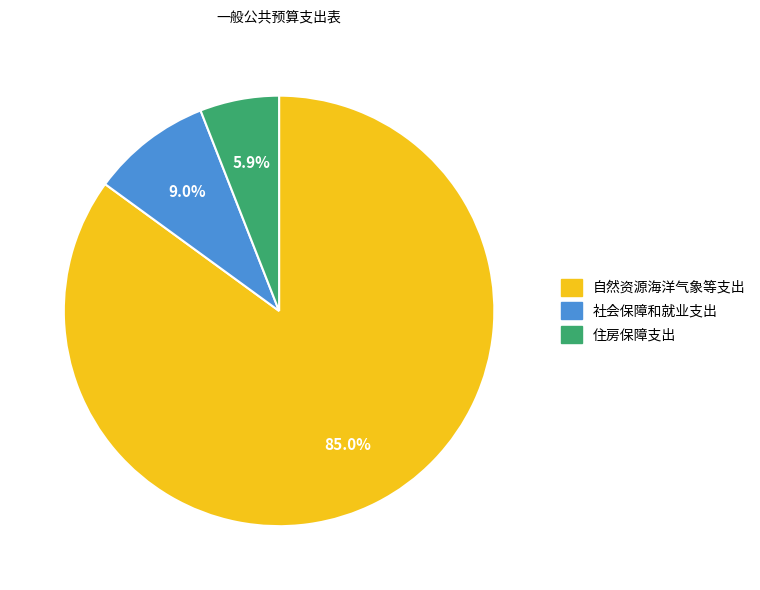

Approximately how many times larger is the value at 住房保障支出 compared to 自然资源海洋气象等支出?

0.1